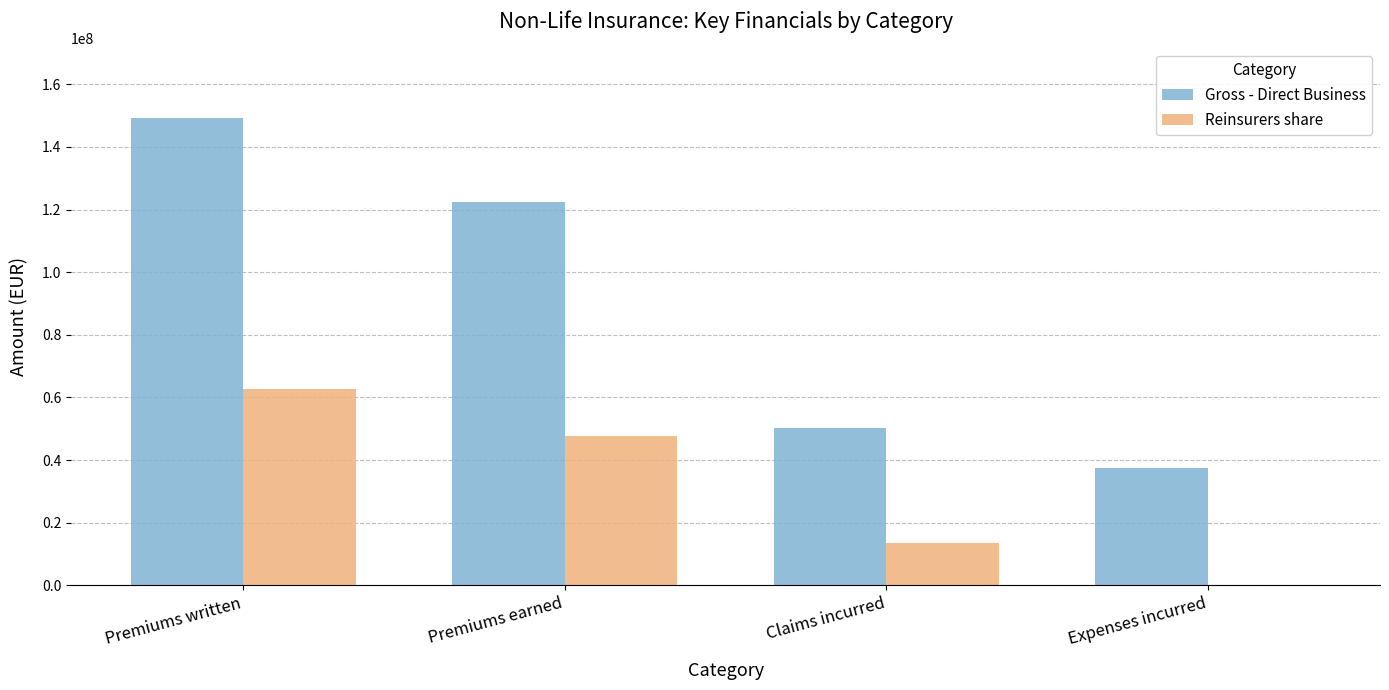

What is the sum of all Gross - Direct Business values?

359022356.5